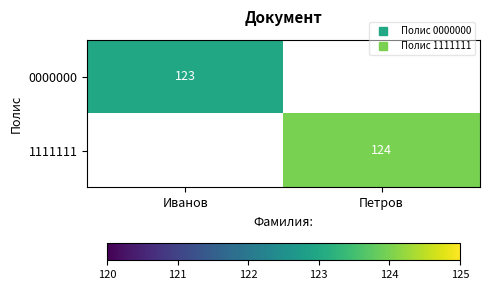

Which has a higher value, Петров or Иванов?

Иванов